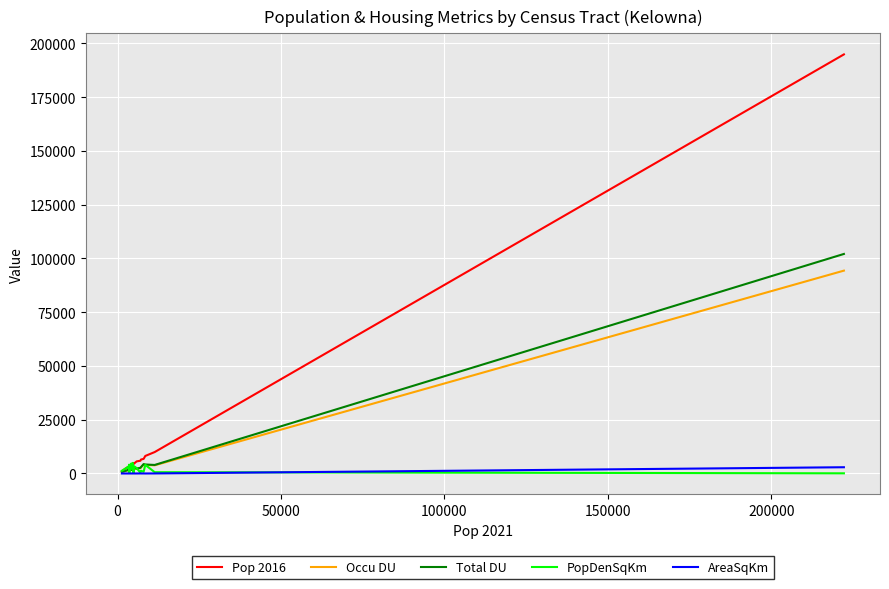

What is the maximum value shown in the chart?

194892.0